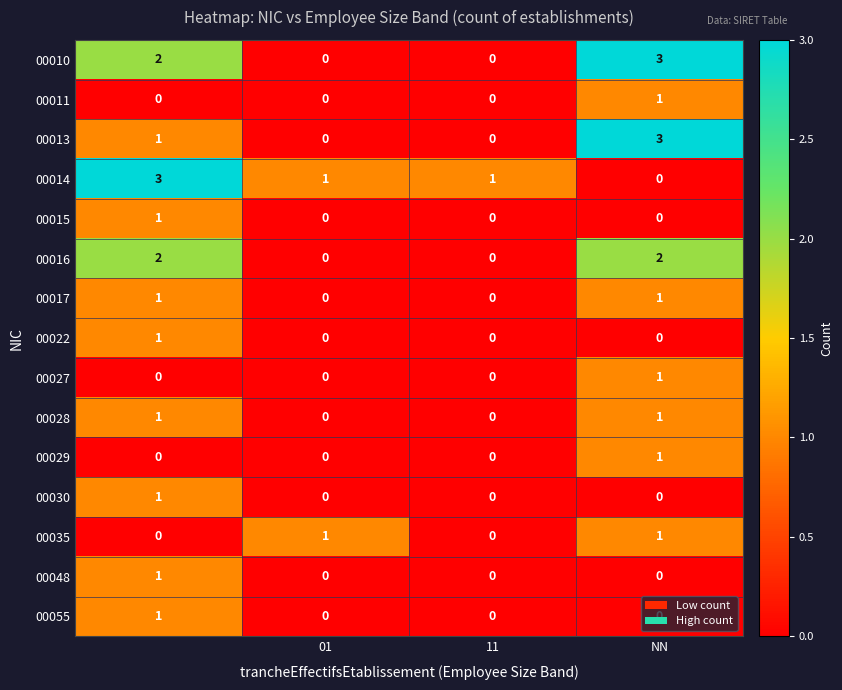

Count the 00029 values in the range 0 to 1.

4